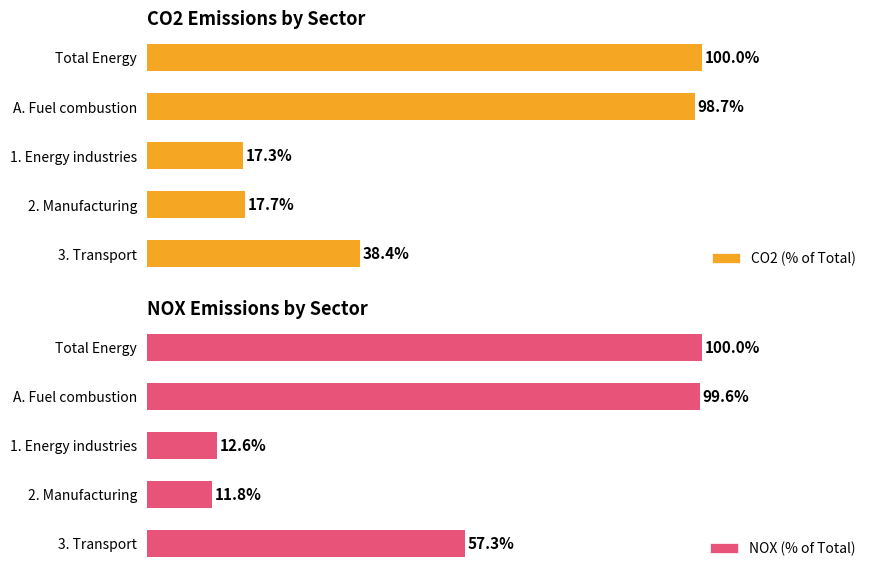

What is the value of the CO2 (% of Total) bar at the 1st from the left?

100.0